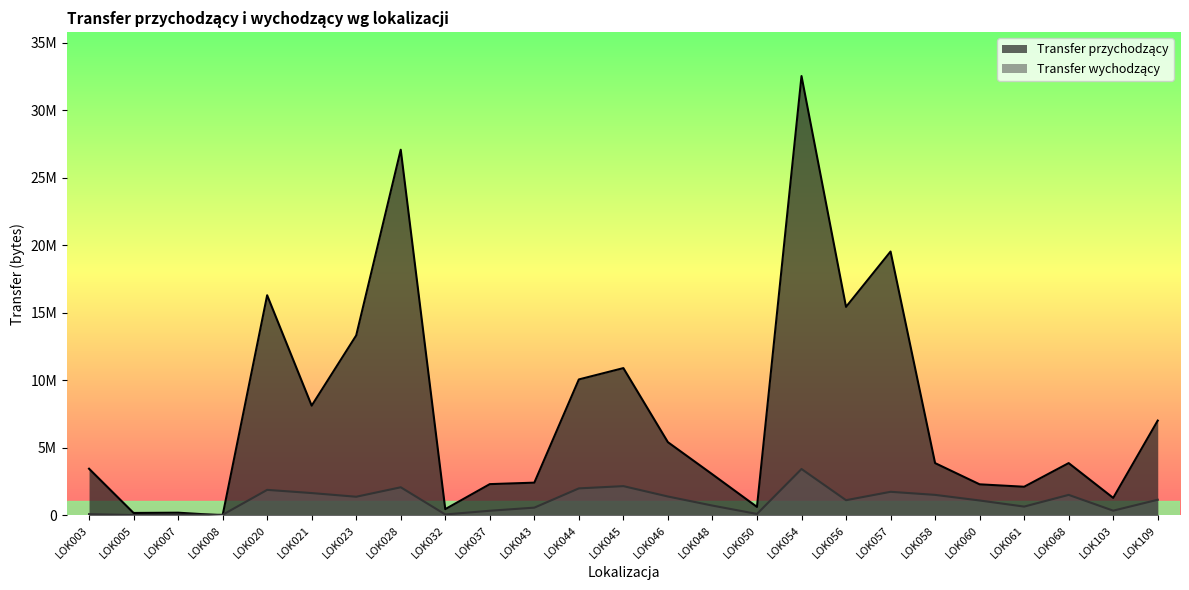

What is the difference between the maximum and second lowest values in the Transfer przychodzący series?

32360344